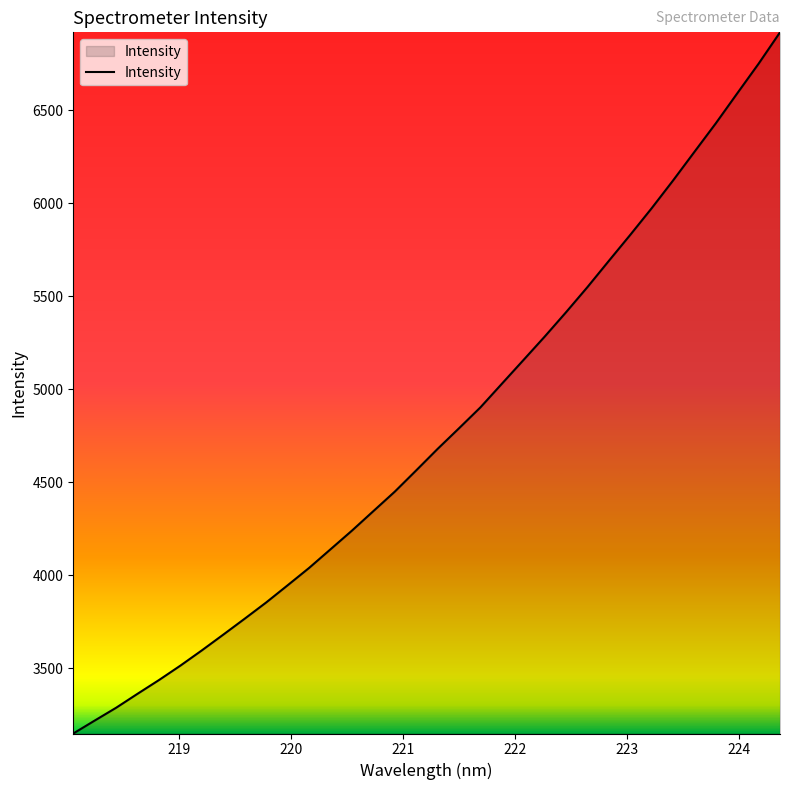

What is the minimum value shown in the chart?

3148.8